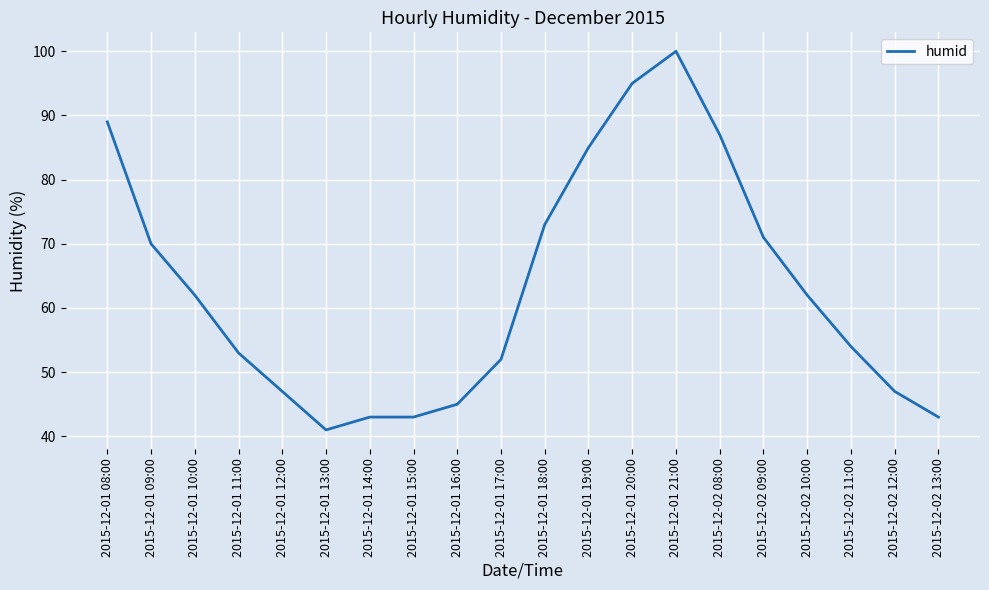

The chart shows a value of 100 at 2015-12-01 21:00. True or false?

True